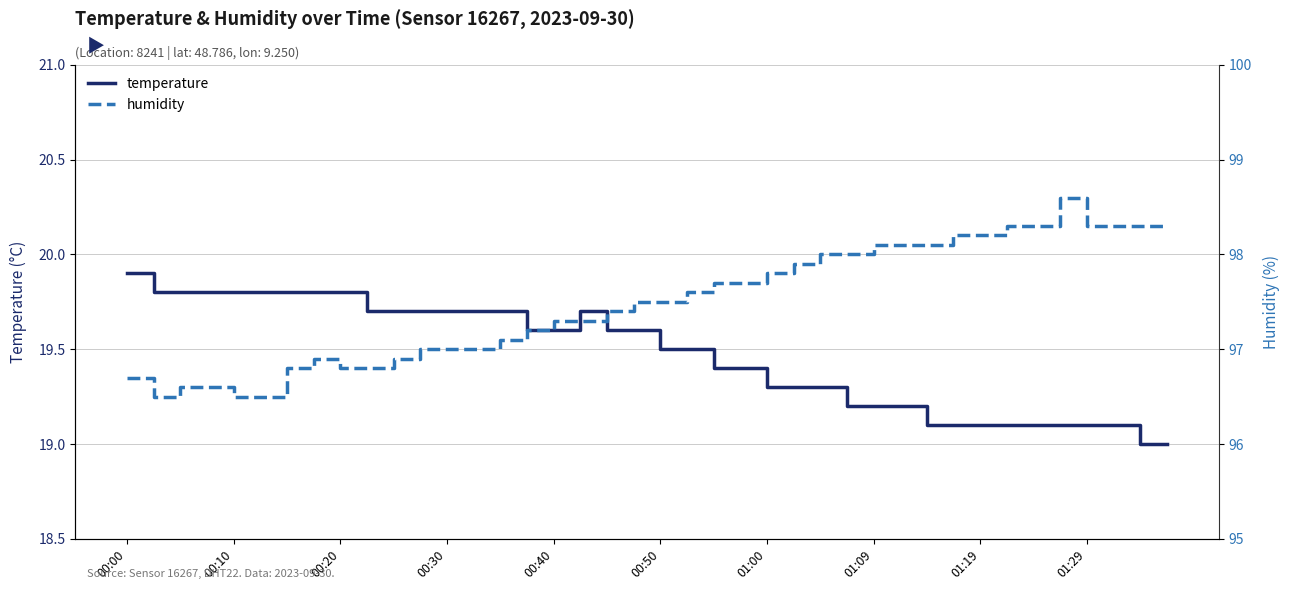

Is the value of temperature at 36 greater than the value of humidity at 34?

No